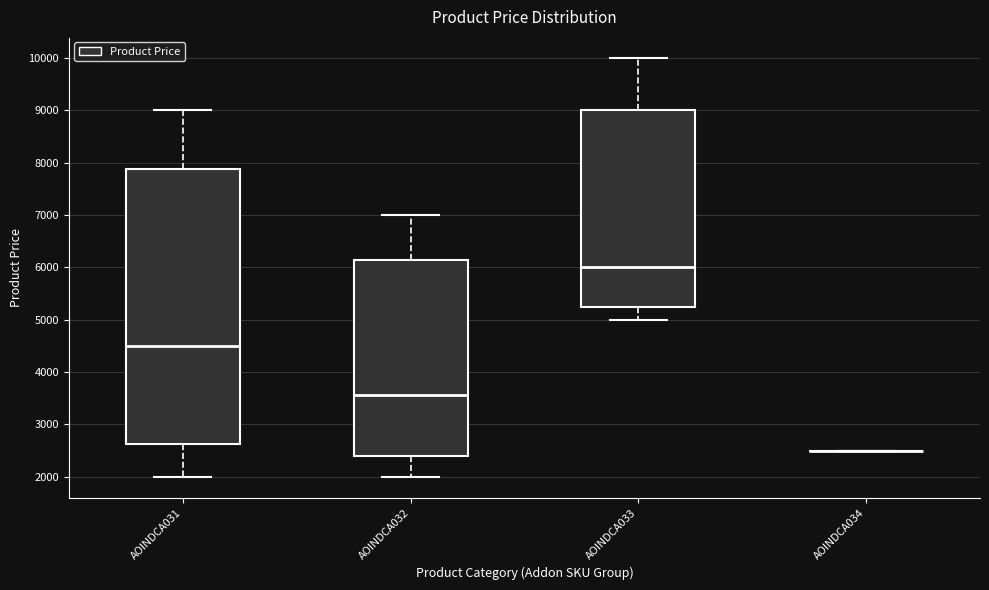

Which box is the tallest, from its lower edge to its upper edge?

AOINDCA031